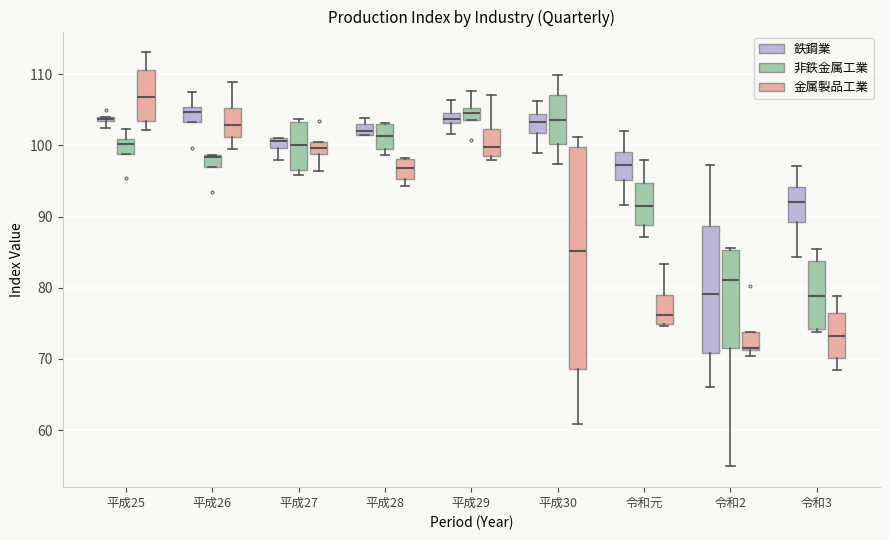

Where does the median line of the box for 令和元 (非鉄金属工業) sit on the y-axis? The values are not printed on the chart, so give them approximately, as read against the axis.

91